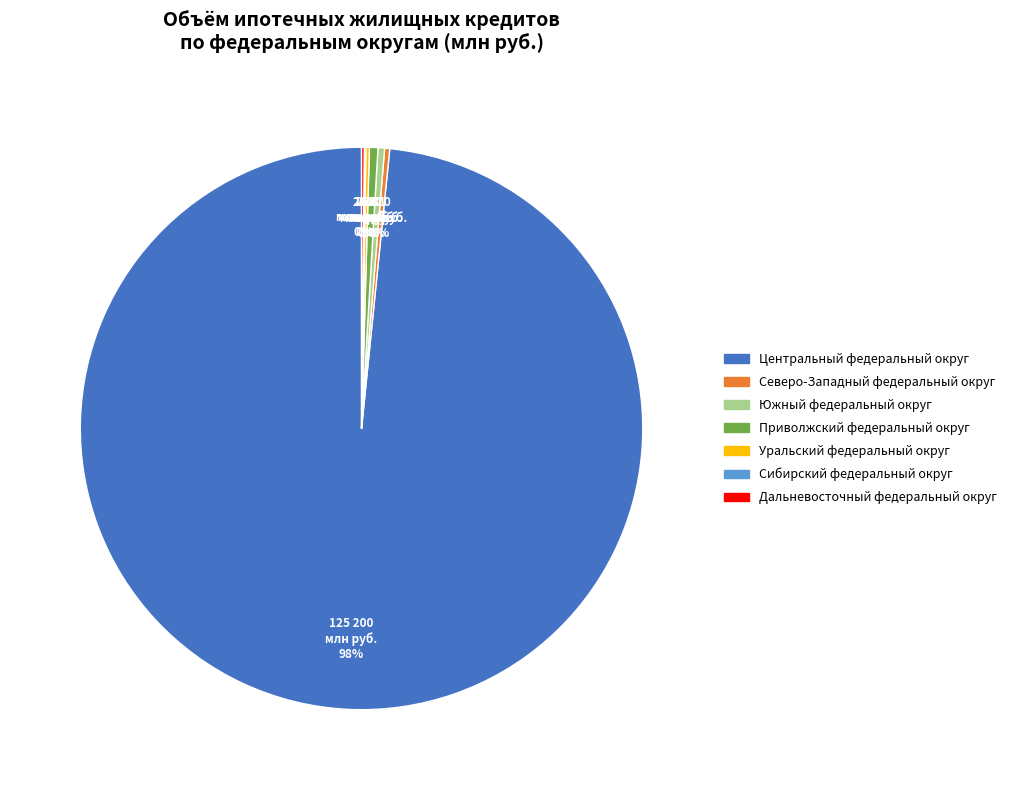

To the nearest percent, what is the average slice percentage?

14%